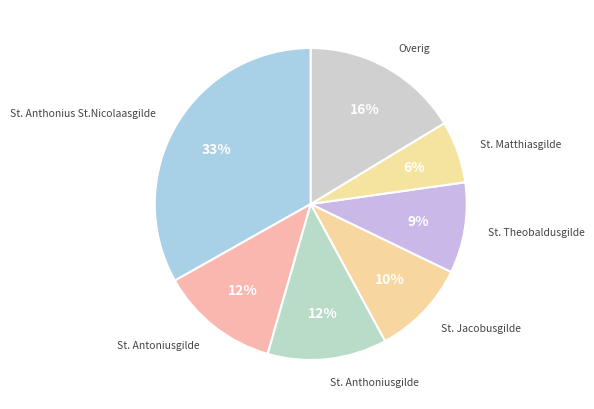

Does any single category account for the majority?

No